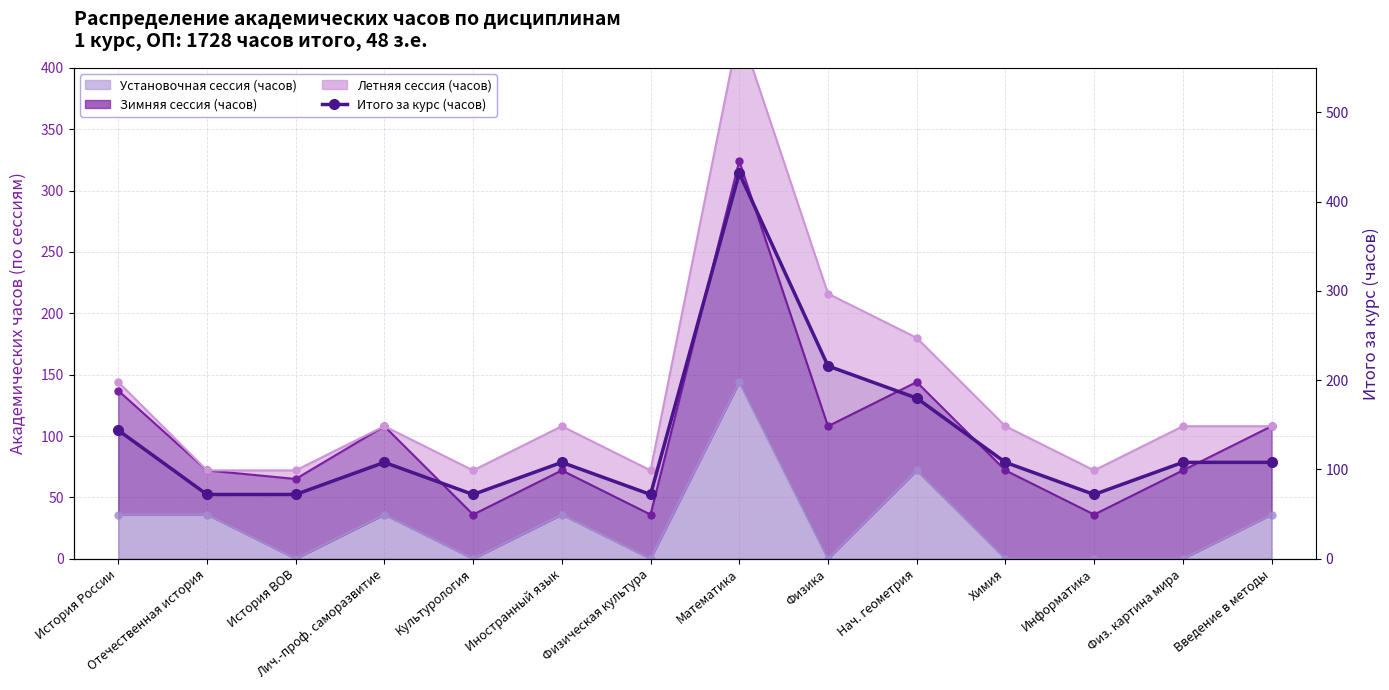

What is the value of the 12th point from the left?

72